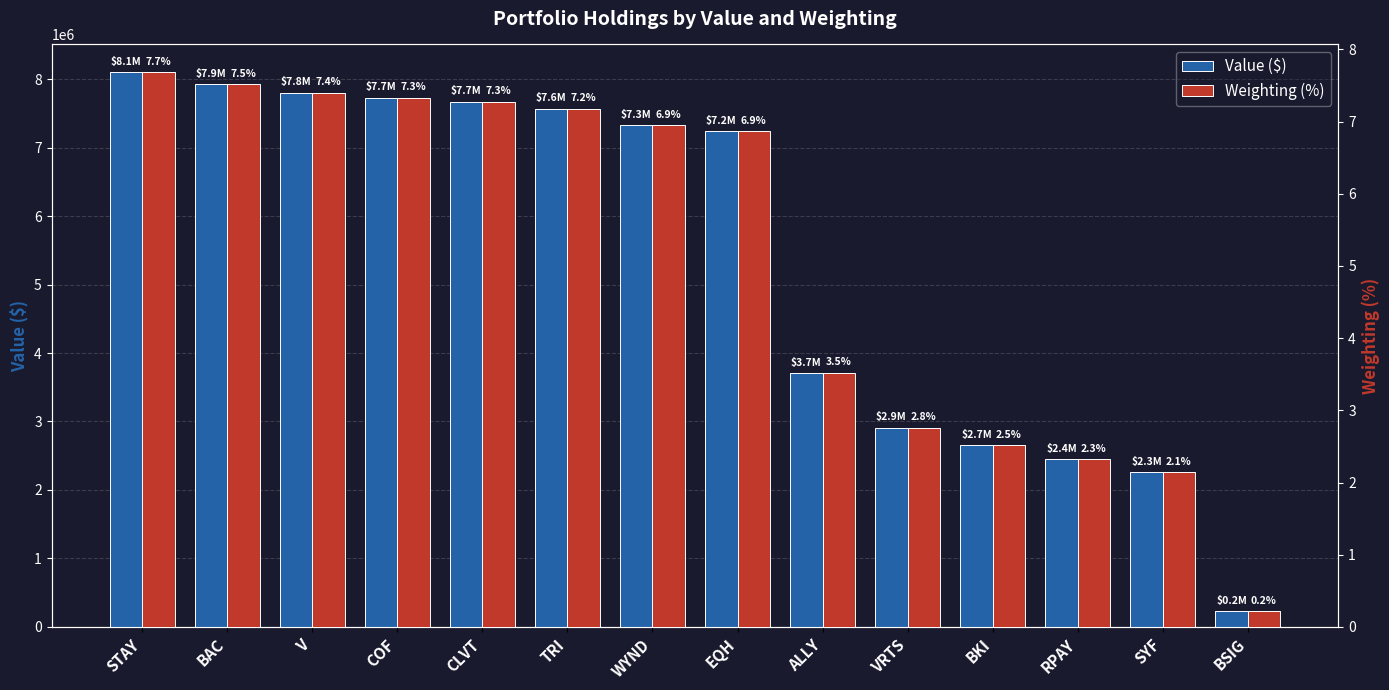

Rank the series by their average value, from lowest to highest.

Weighting (%), Value ($)